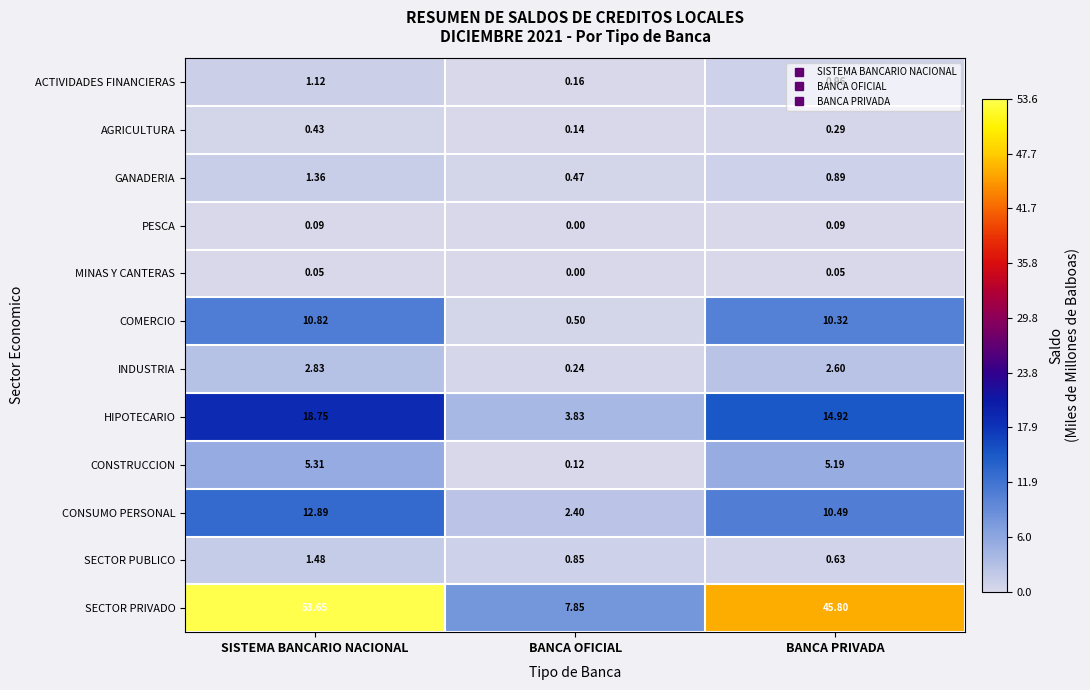

Which category has the highest value across all series?

SISTEMA BANCARIO NACIONAL